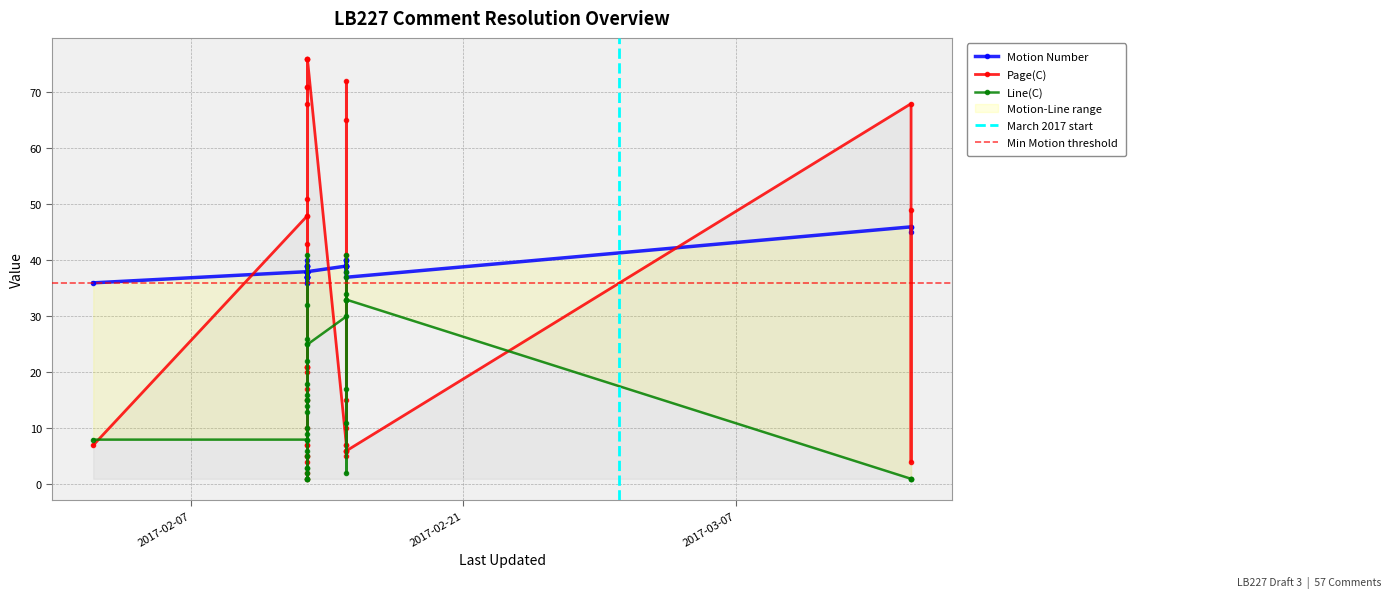

True or false: Line(C) has more than 1 interior local peaks.

True